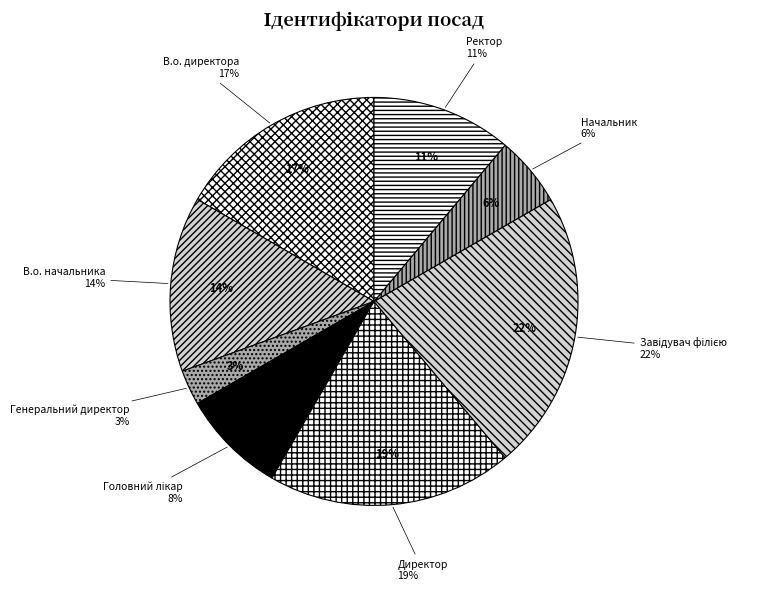

What percentage do В.о. начальника and В.о. директора together represent?

30.6%